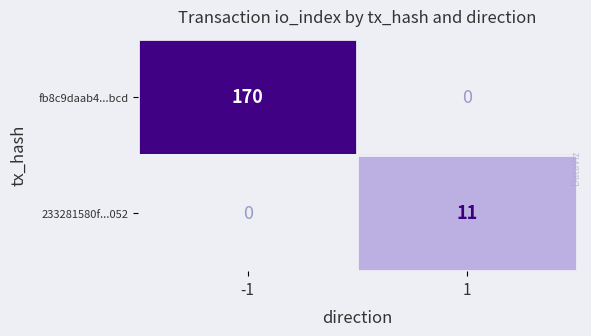

Is the value of 233281580f...052 at 1 greater than the value of fb8c9daab4...bcd at -1?

No